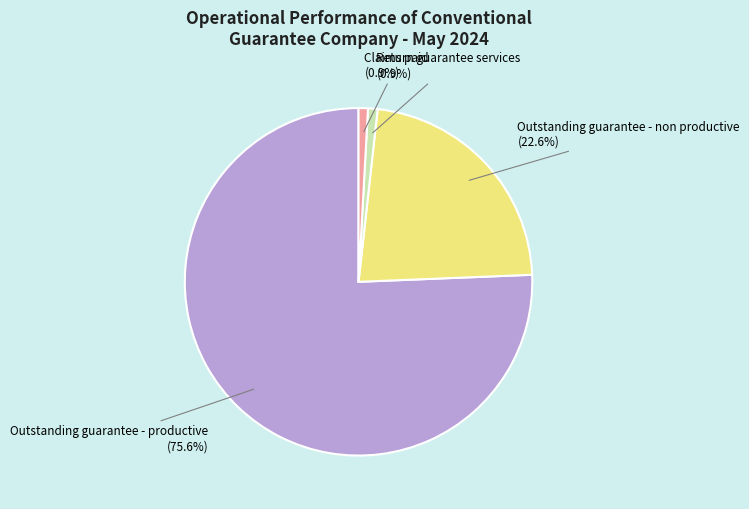

To the nearest percent, what is the difference between the largest and smallest slice percentages?

75%